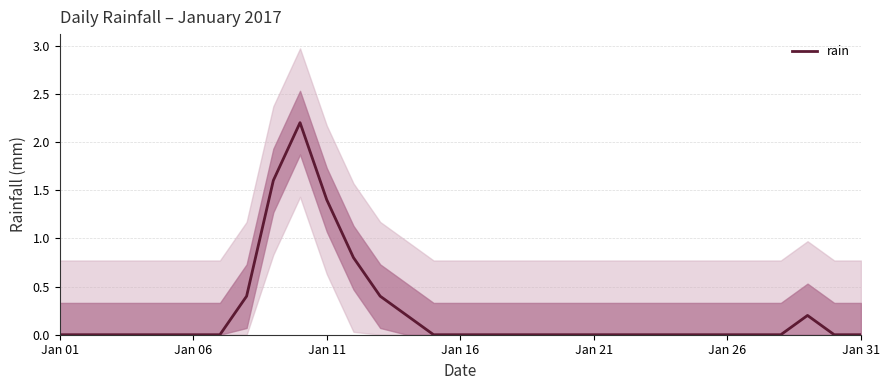

How many interior local peaks (higher than both neighbors) does the data have?

2